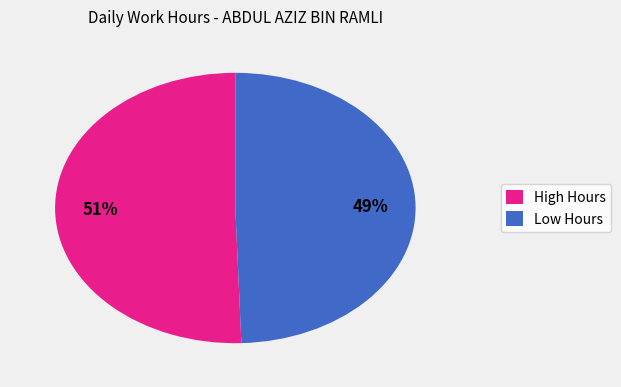

Combined, do High Hours and Low Hours account for over 50%?

Yes